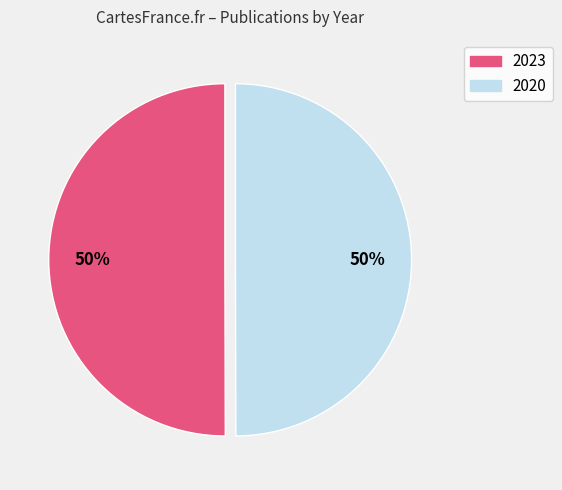

What percentage is the 2023 slice, to the nearest percent?

50%